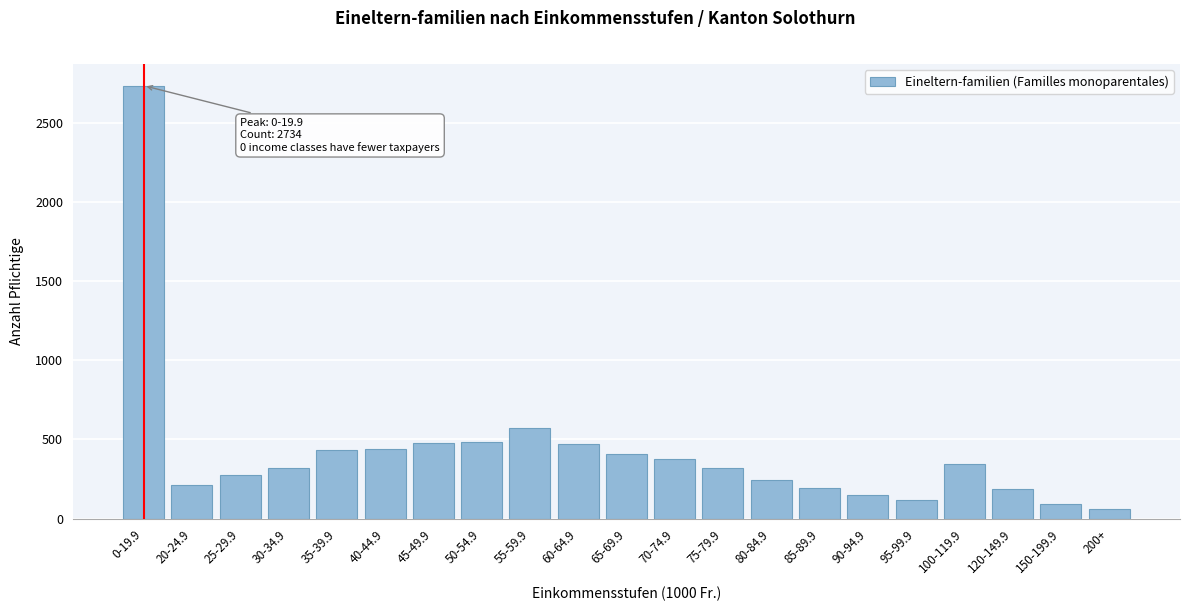

At which label is the value closest to 1397?

55-59.9